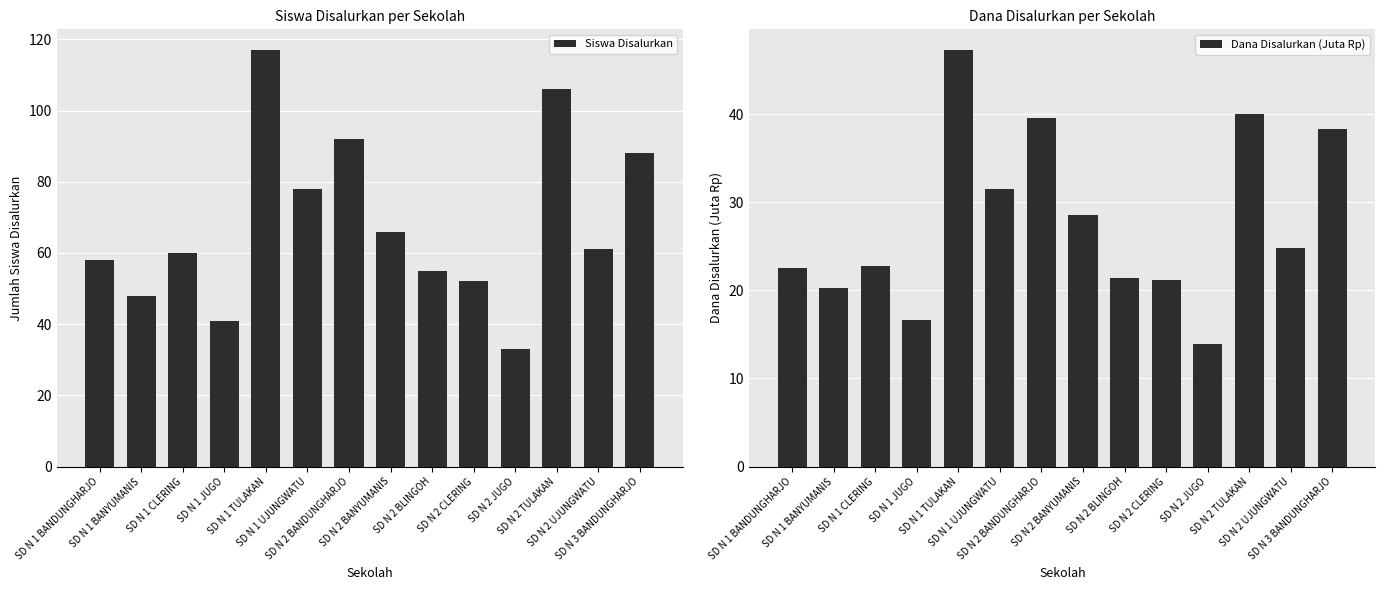

Reading right to left, what are all the values shown in this chart?

Siswa Disalurkan: SD N 3 BANDUNGHARJO=88.0	SD N 2 UJUNGWATU=61.0	SD N 2 TULAKAN=106.0	SD N 2 JUGO=33.0	SD N 2 CLERING=52.0	SD N 2 BLINGOH=55.0	SD N 2 BANYUMANIS=66.0	SD N 2 BANDUNGHARJO=92.0	SD N 1 UJUNGWATU=78.0	SD N 1 TULAKAN=117.0	SD N 1 JUGO=41.0	SD N 1 CLERING=60.0	SD N 1 BANYUMANIS=48.0	SD N 1 BANDUNGHARJO=58.0
Dana Disalurkan (Juta Rp): SD N 3 BANDUNGHARJO=38.2	SD N 2 UJUNGWATU=24.8	SD N 2 TULAKAN=40.0	SD N 2 JUGO=13.9	SD N 2 CLERING=21.1	SD N 2 BLINGOH=21.4	SD N 2 BANYUMANIS=28.6	SD N 2 BANDUNGHARJO=39.6	SD N 1 UJUNGWATU=31.5	SD N 1 TULAKAN=47.2	SD N 1 JUGO=16.6	SD N 1 CLERING=22.7	SD N 1 BANYUMANIS=20.2	SD N 1 BANDUNGHARJO=22.5